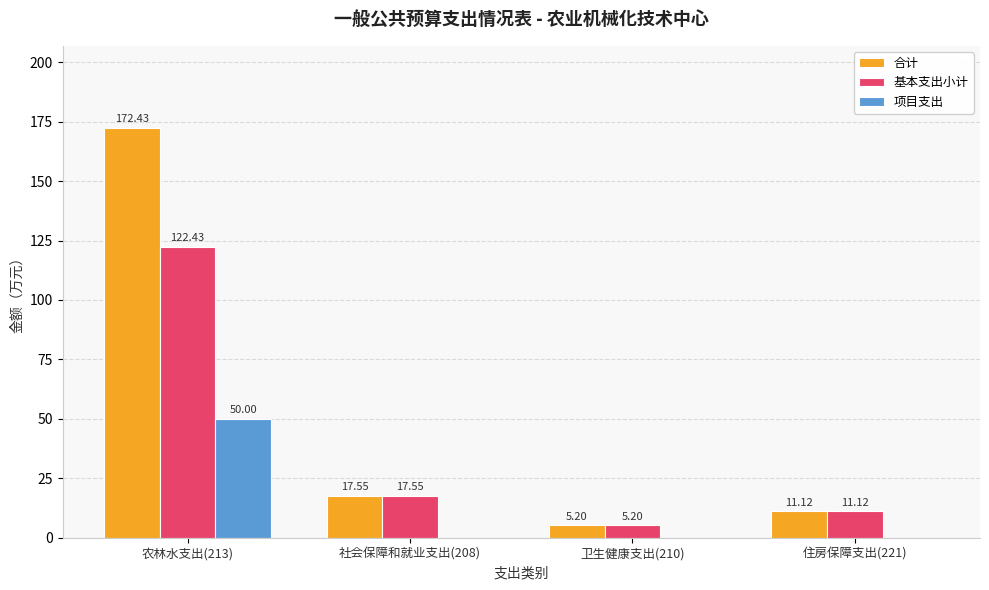

What is the total value across all series at 卫生健康支出(210)?

10.4